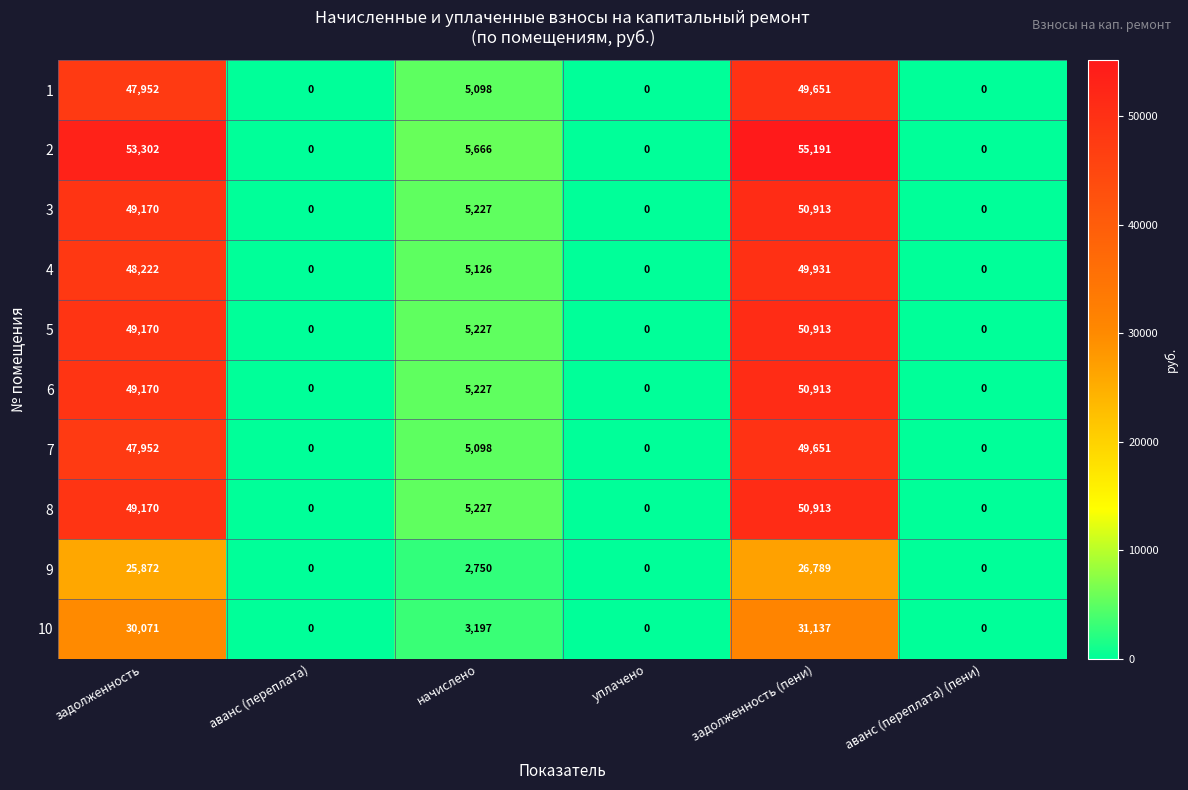

What is the difference between the 9 values at начислено and аванс (переплата)?

2750